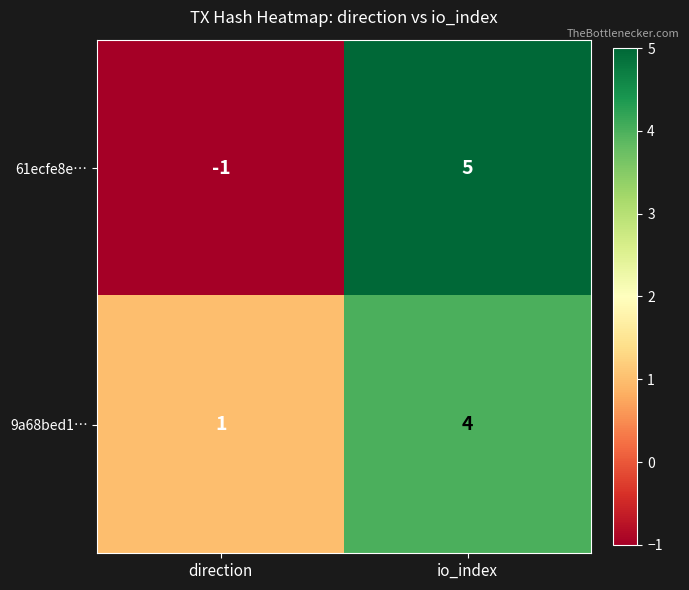

At which category does the chart reach its minimum across all series?

direction